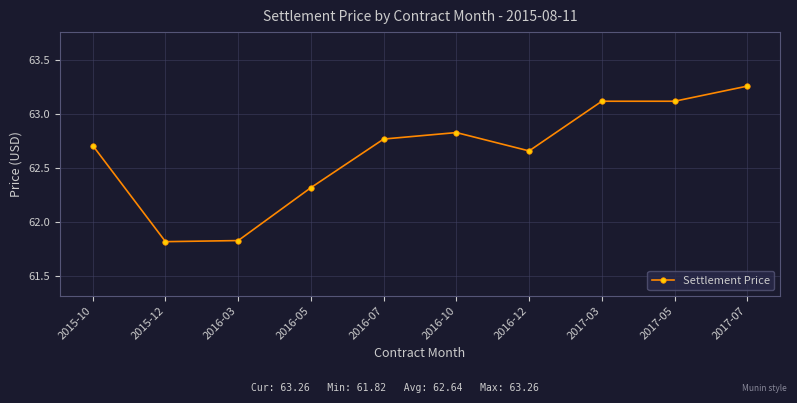

What is the label of the 10th point from the right?

2015-10